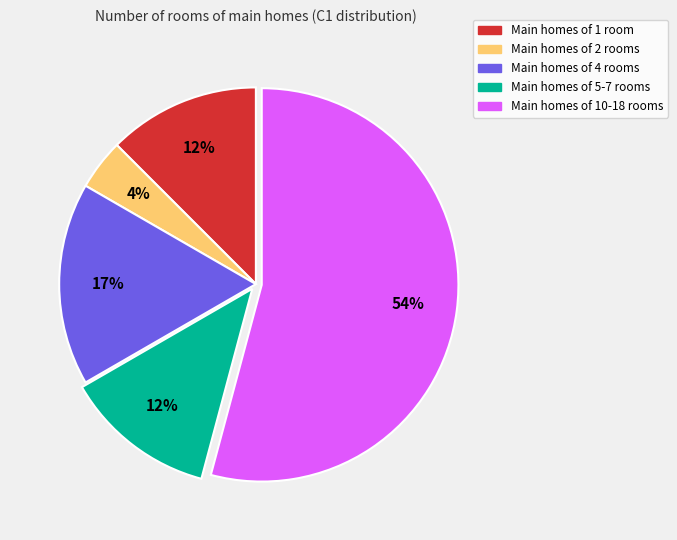

To the nearest percent, what is the average slice percentage?

20%